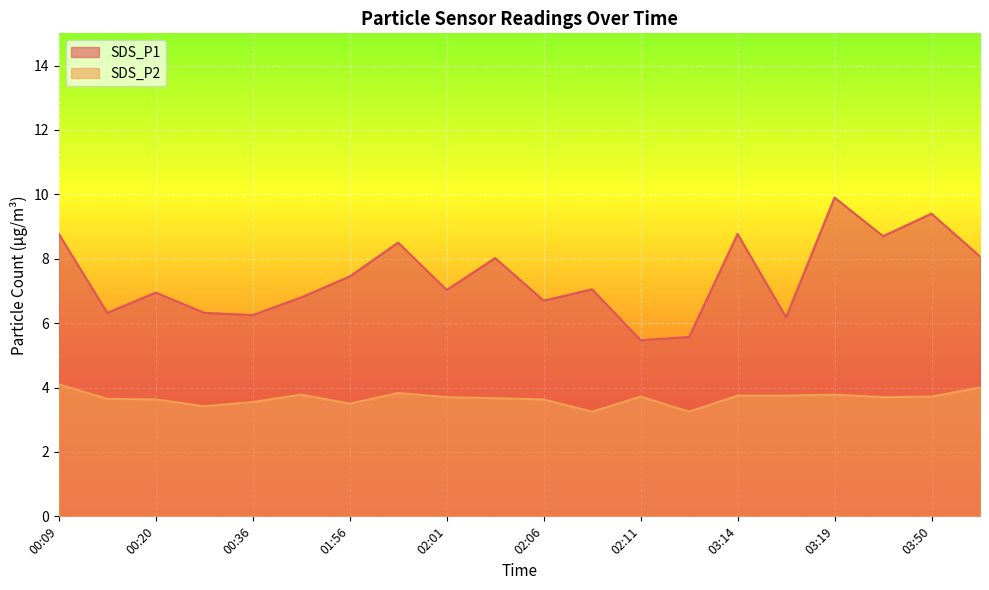

True or false: SDS_P1 and SDS_P2 intersect in this chart.

False